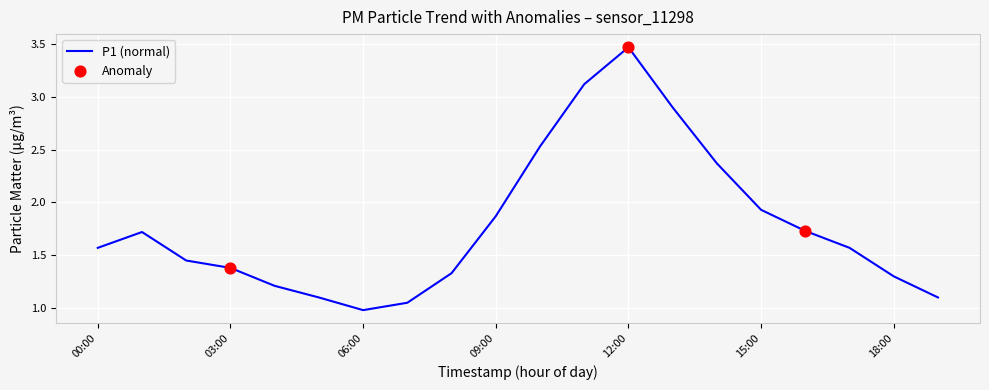

What is the minimum value shown in the chart?

1.0